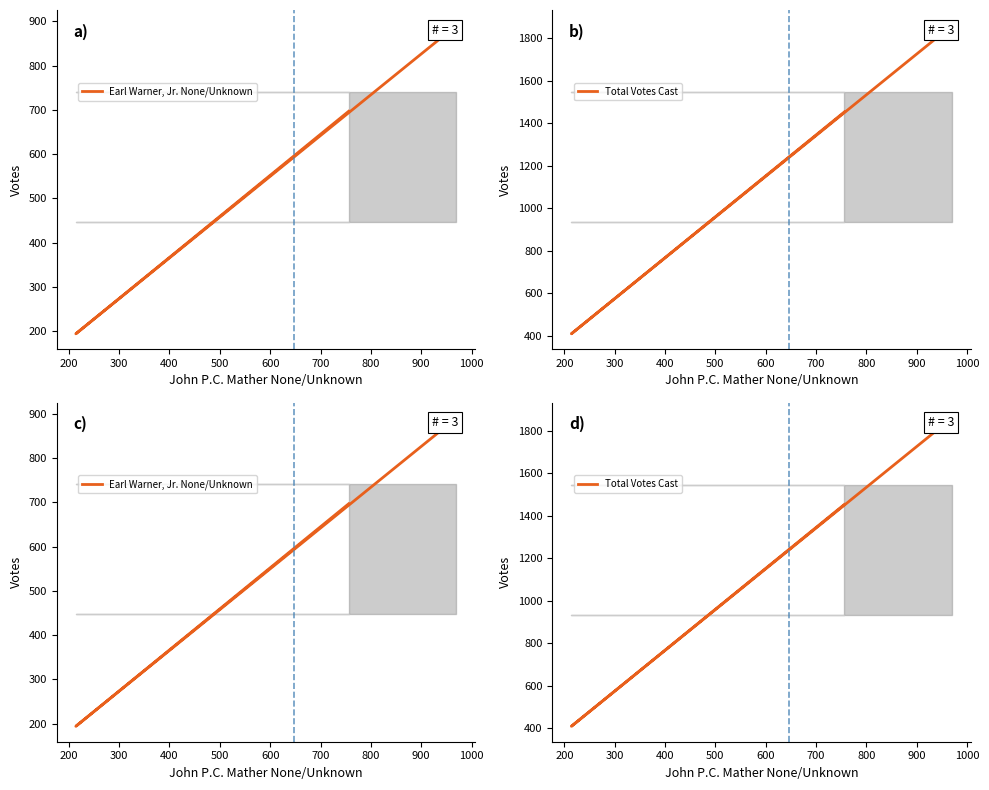

Which series has the widest spread of values?

Total Votes Cast